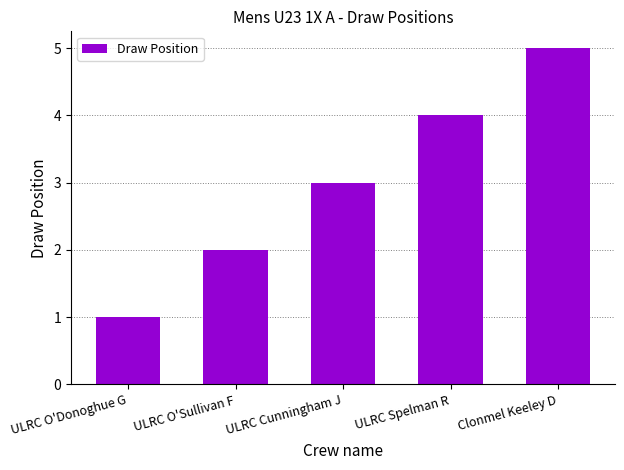

Reading left to right, extract all data points from this chart.

1	2	3	4	5